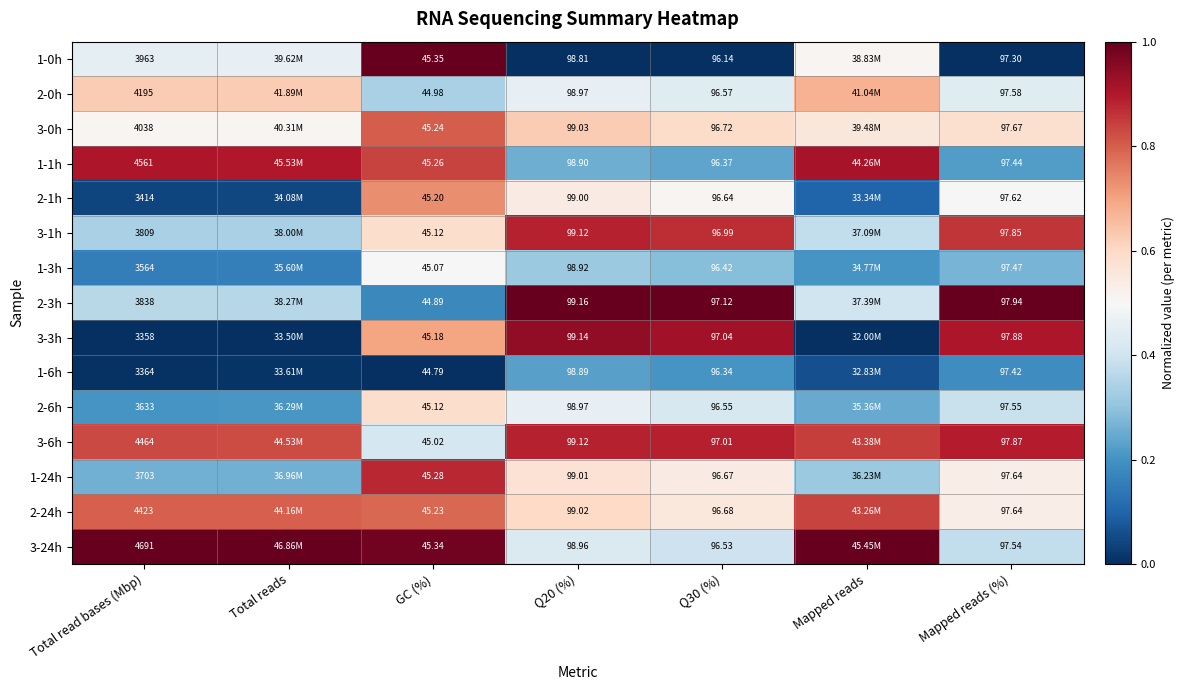

Is the value of 1-1h at Total read bases (Mbp) greater than the value of 1-24h at Q20 (%)?

Yes